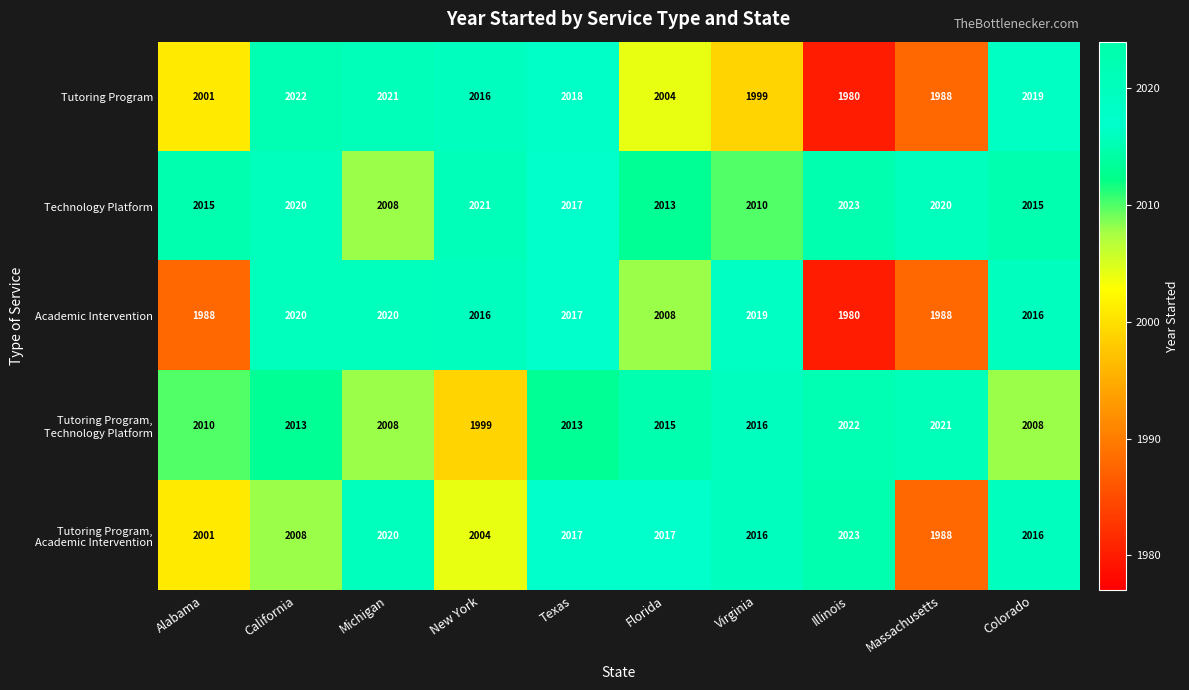

Which series has the largest range (max minus min)?

Tutoring Program